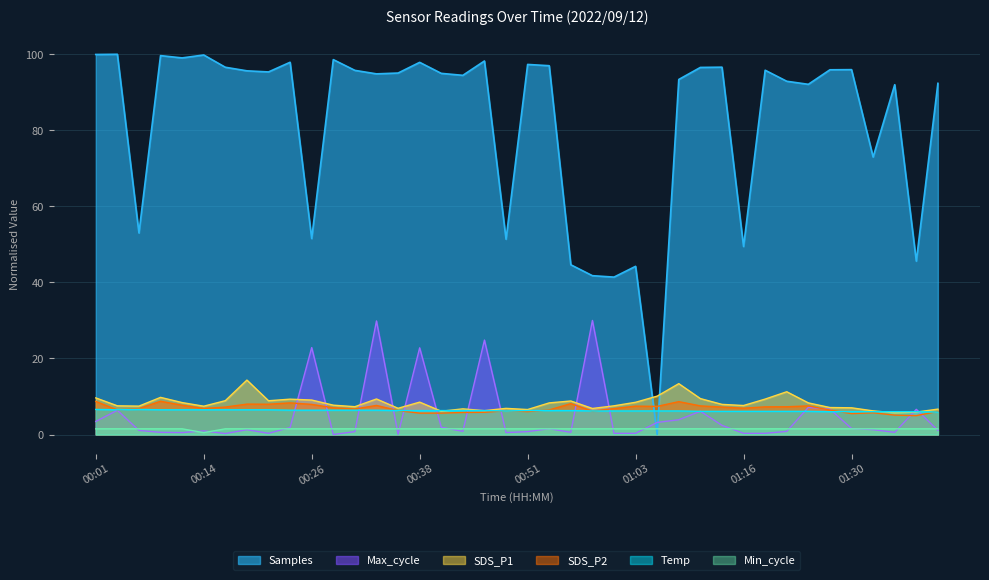

What is the label of the 13th point from the right?

01:08